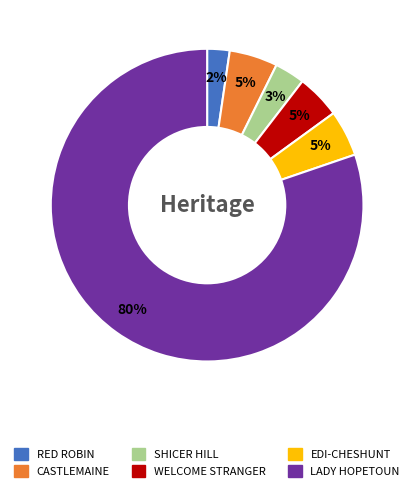

To the nearest percent, what is the difference between the largest and smallest slice percentages?

78%